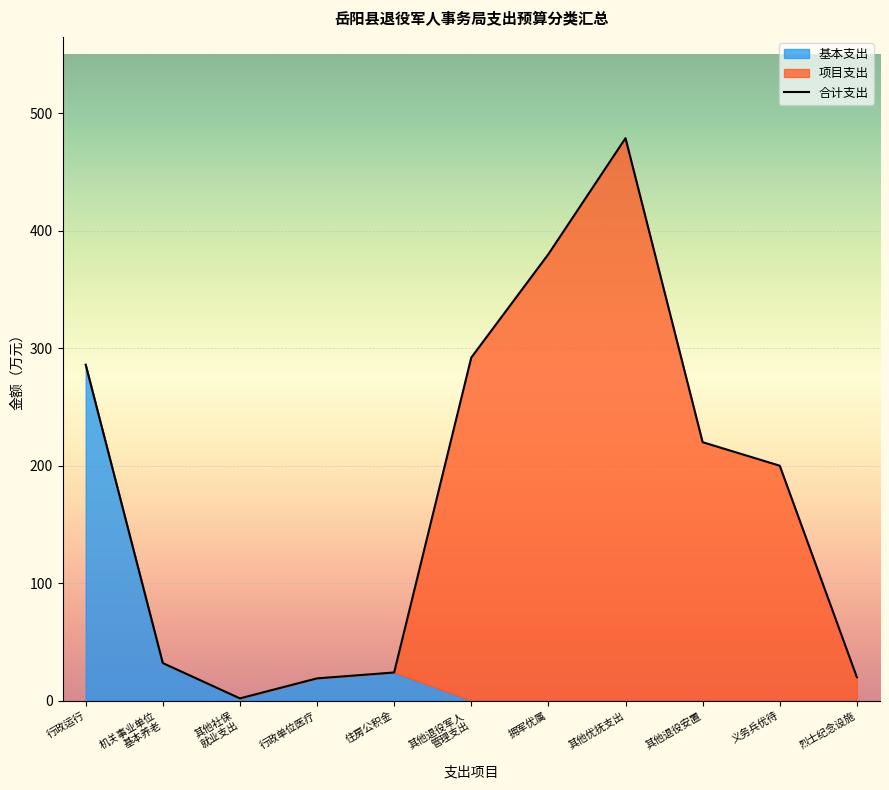

Read the 合计支出 value at 拥军优属.

380.0